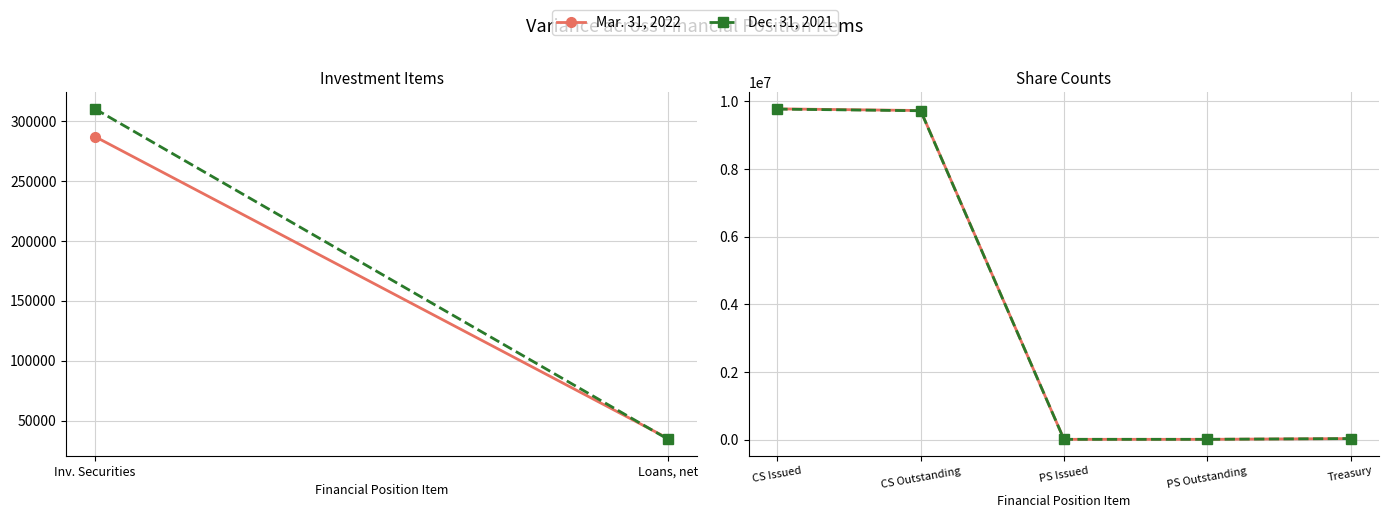

Rank the series by their average value, from lowest to highest.

Dec. 31, 2021, Mar. 31, 2022